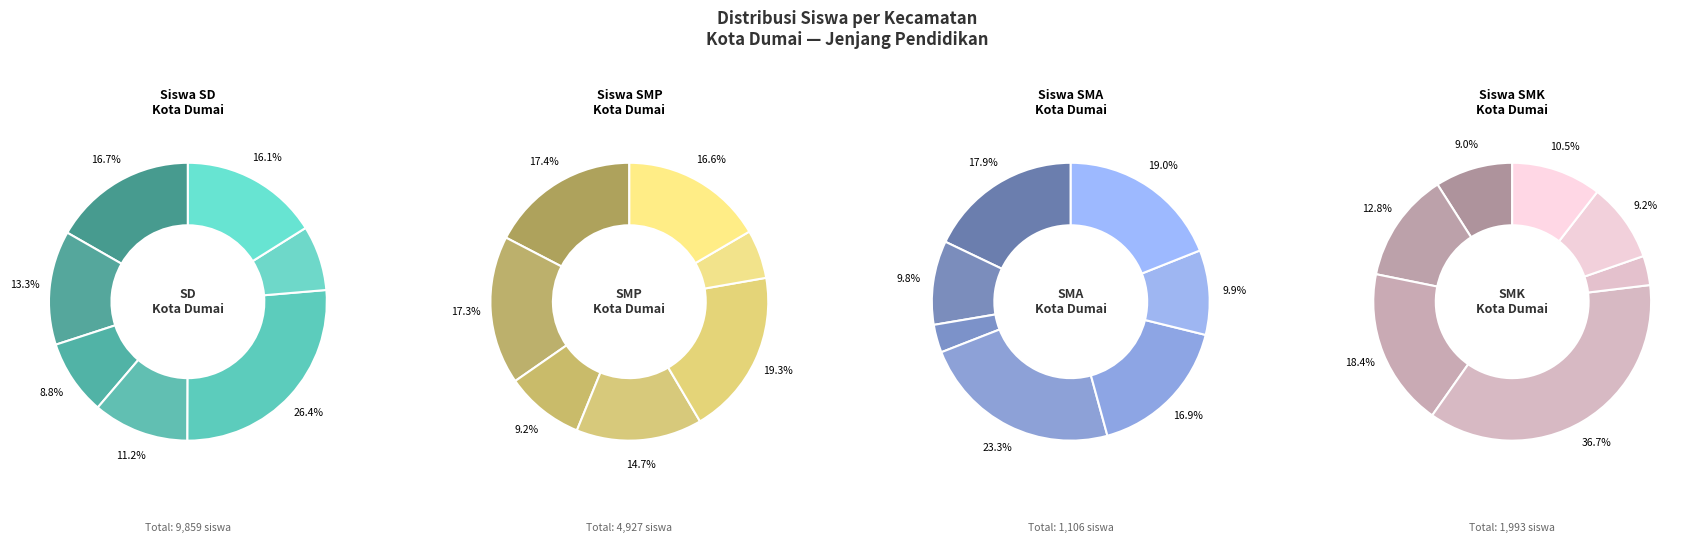

Which category has the biggest portion of the pie?

Kec. Dumai Timur